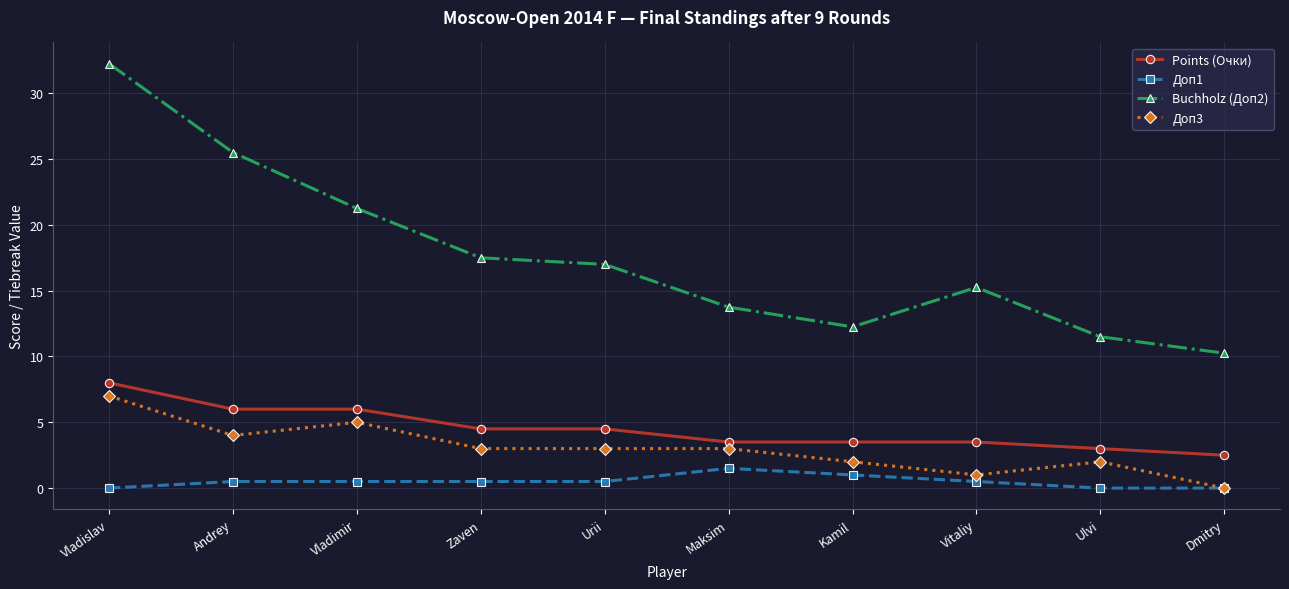

How many lines are shown in the chart?

4